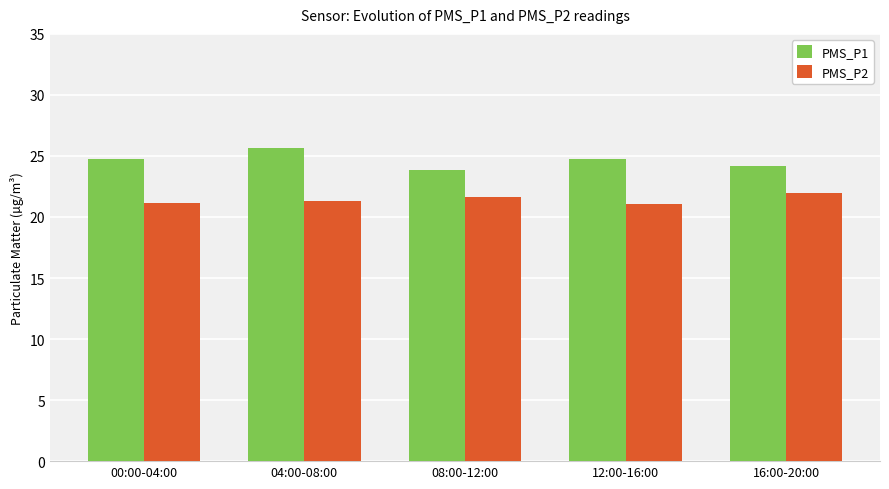

What is the average value of the PMS_P2 series?

21.4